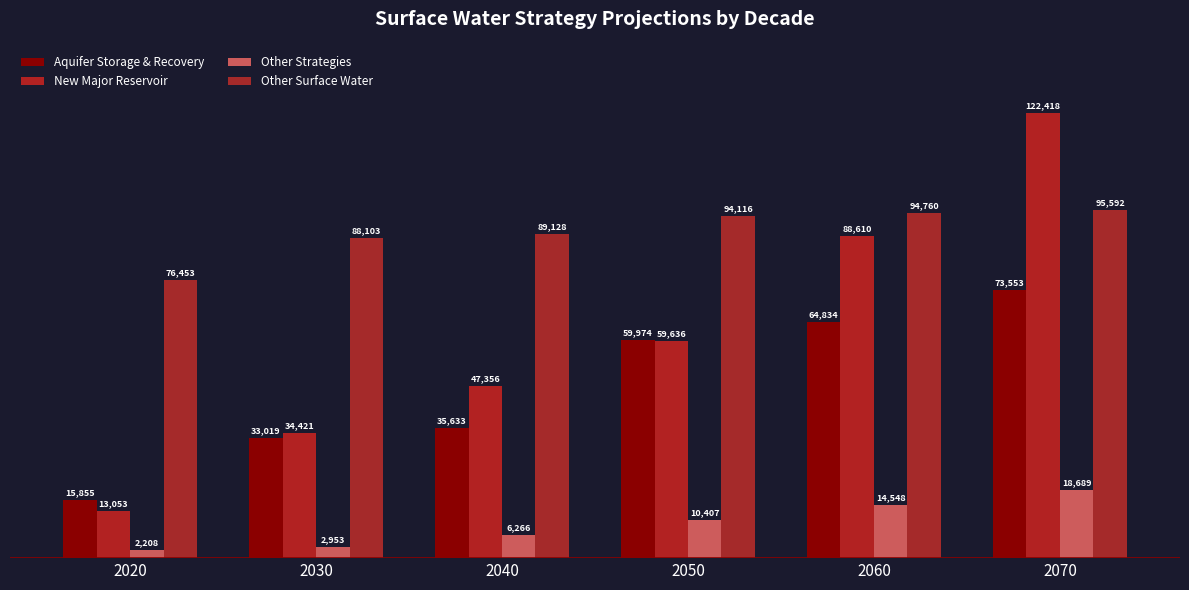

What is the value of the Other Strategies bar at the 5th from the left?

14548